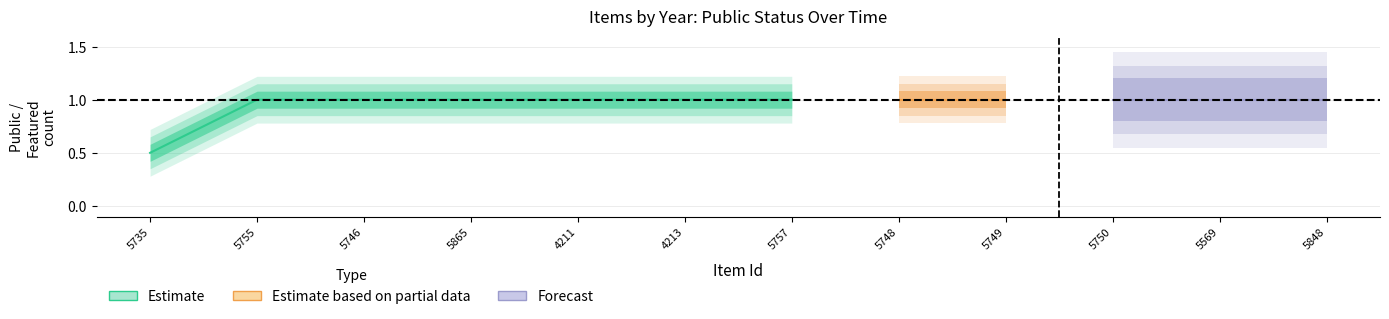

At which category is the sum across all series the highest?

4211